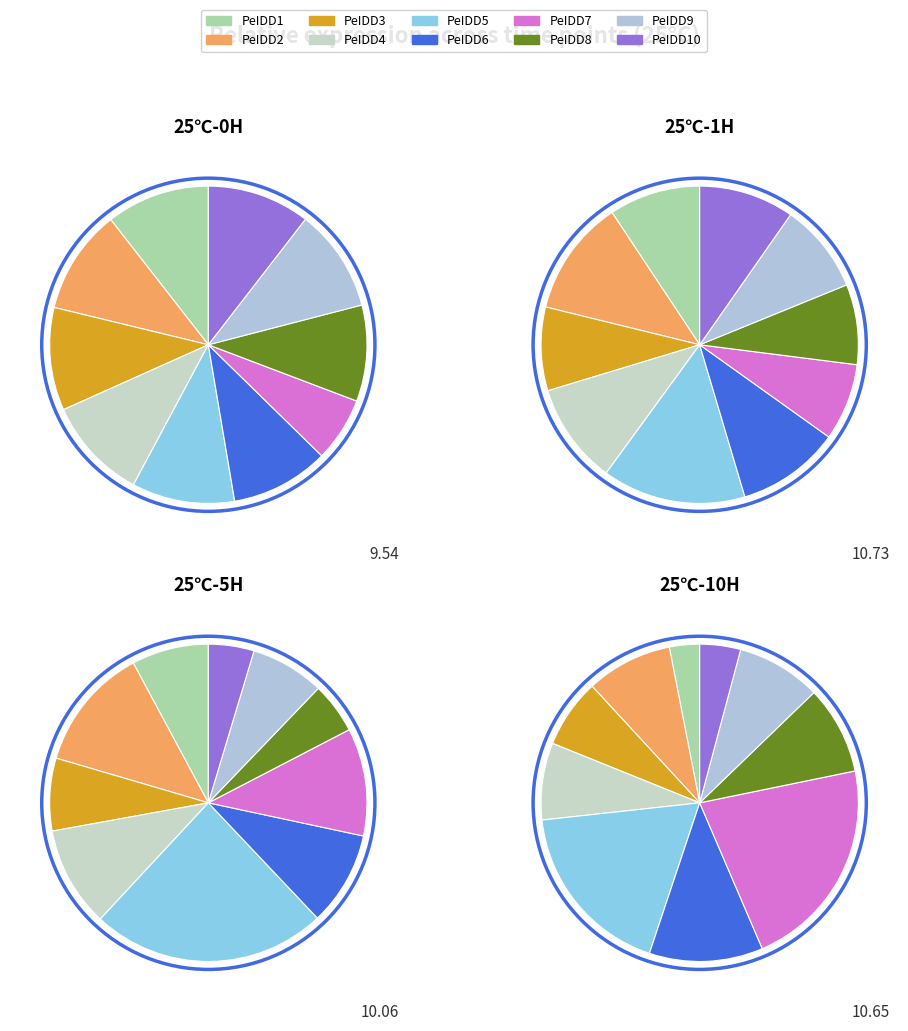

To the nearest percent, what is the difference between the PeIDD1 and PeIDD4 slice percentages?

2%